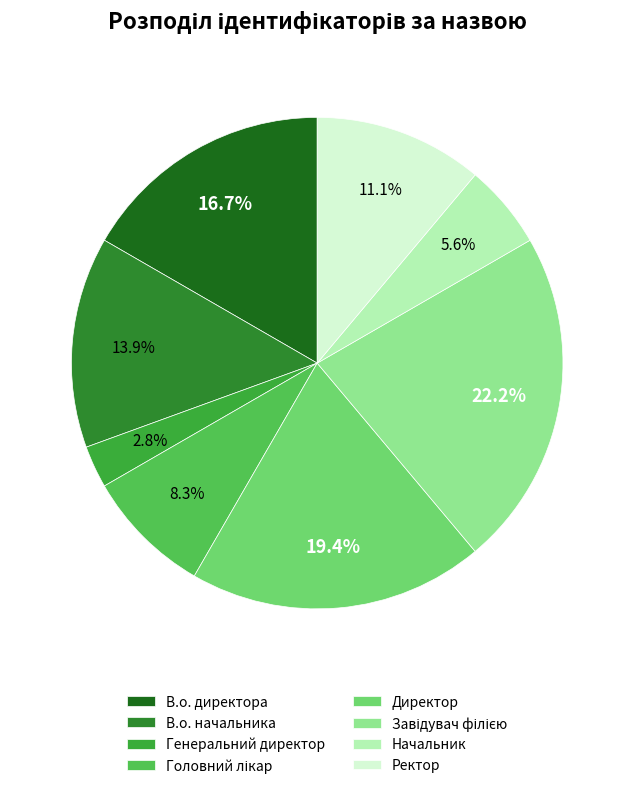

How many segments does this pie chart have?

8